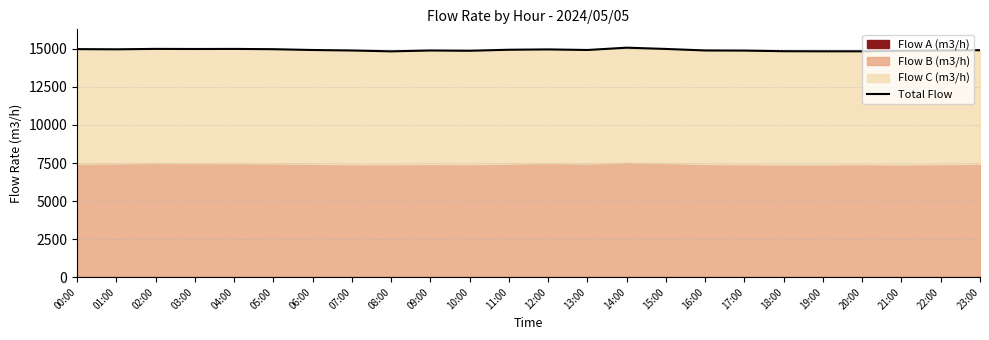

How many values exceed 14928?

11